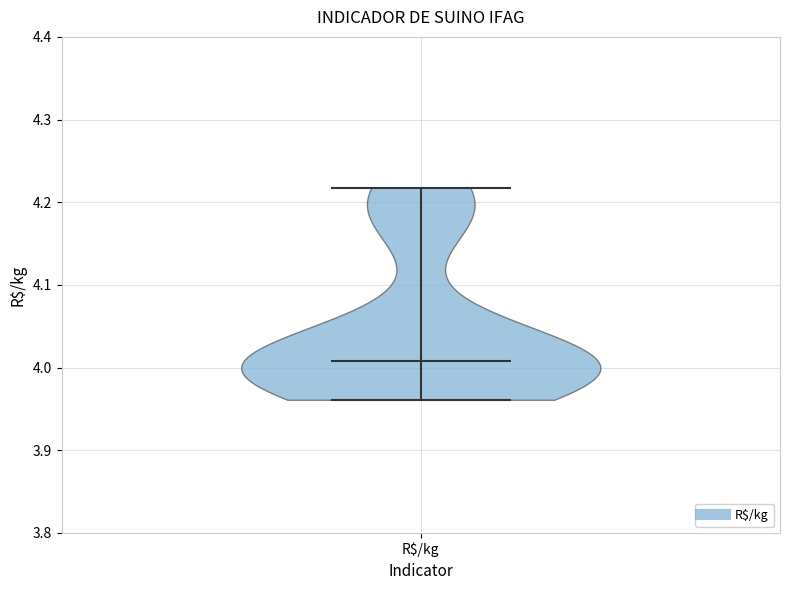

Read this violin plot against the y-axis: where its median line is, and the lowest and highest points the violin reaches. The values are not printed on the chart, so give them approximately, as read against the axis.

median line 4.01, lowest point 3.96, highest point 4.22